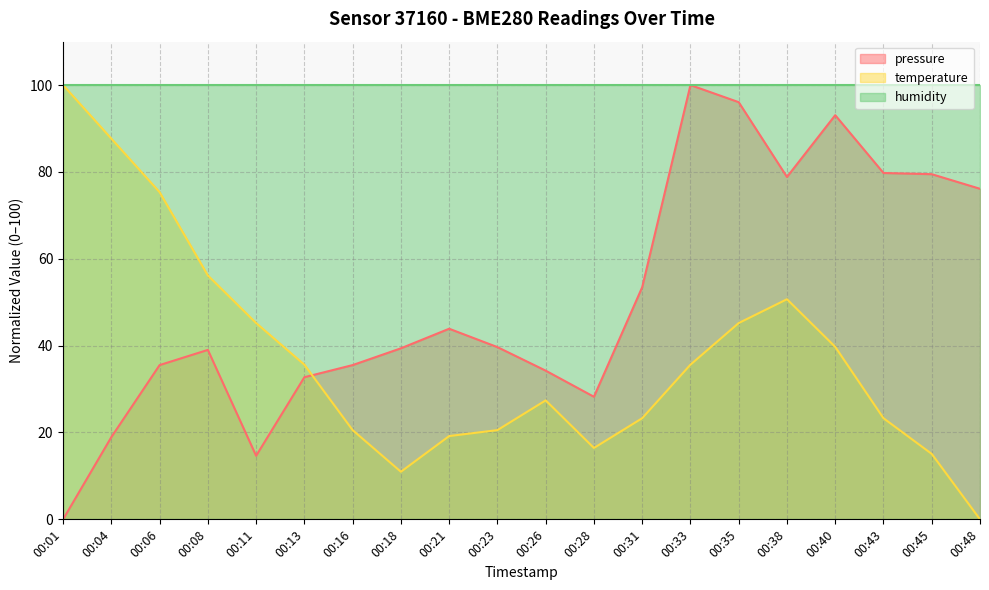

Between 00:06 and 00:16, which series saw the biggest shift?

temperature